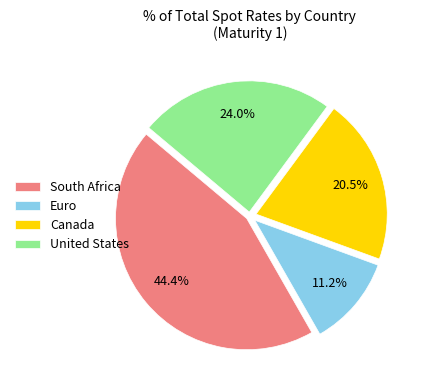

Does any single category account for the majority?

No